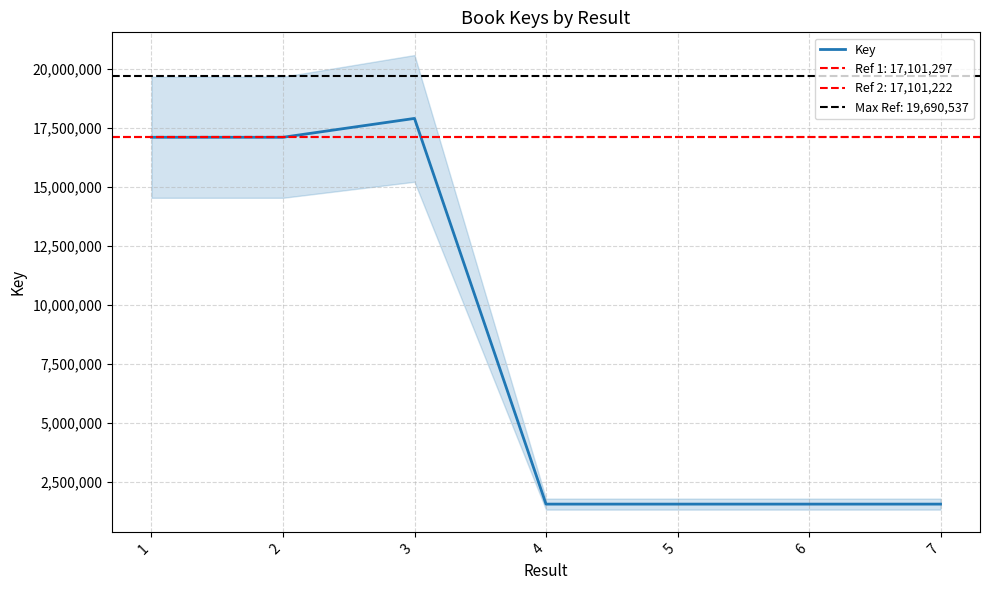

Is it true that the value at 3 is 17900489?

True